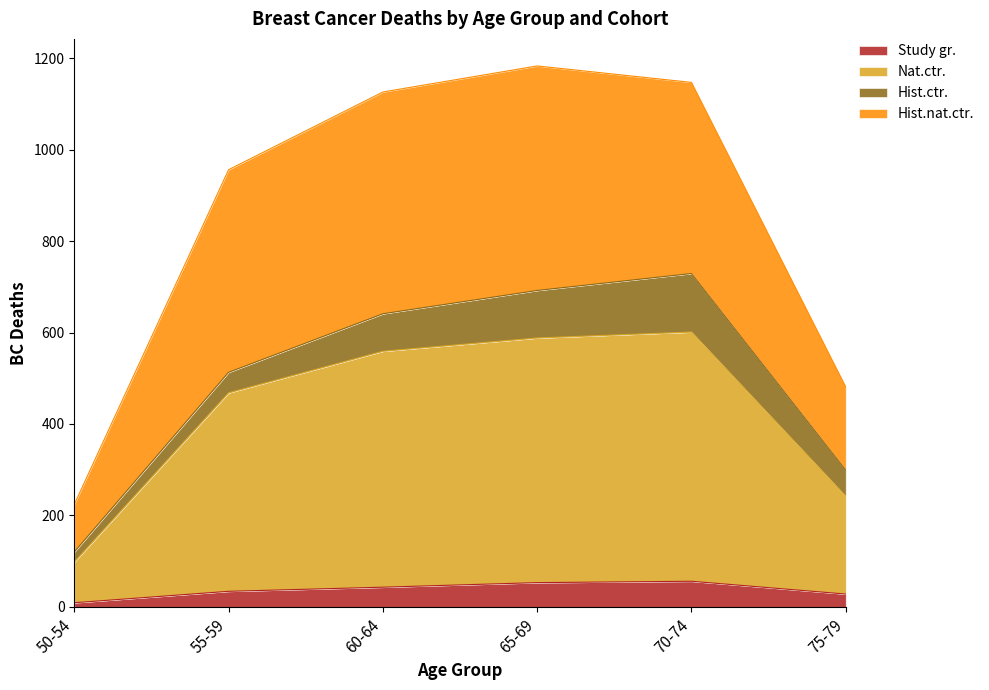

What is the value of the Nat.ctr. point at the 3rd from the left?

559